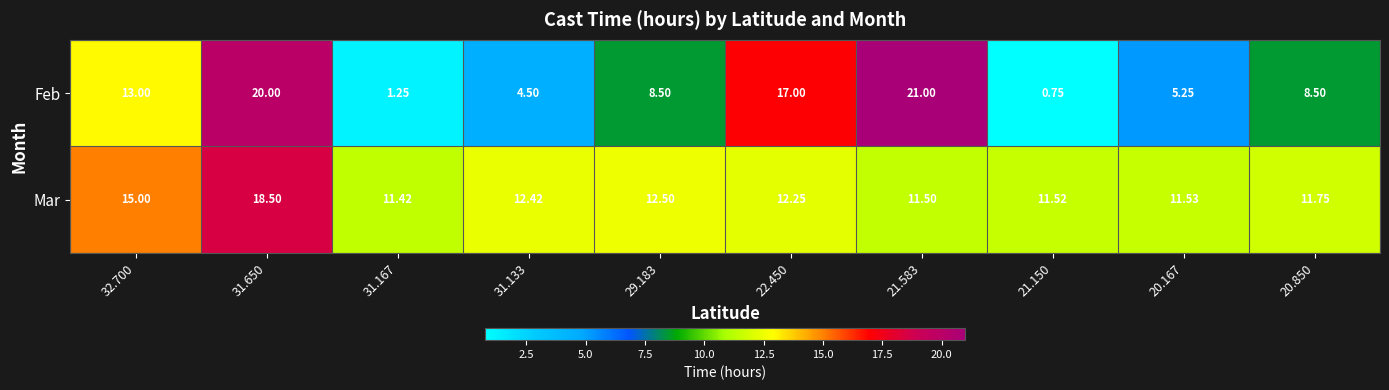

Between 32.700 and 20.850, which series saw the biggest shift?

Feb